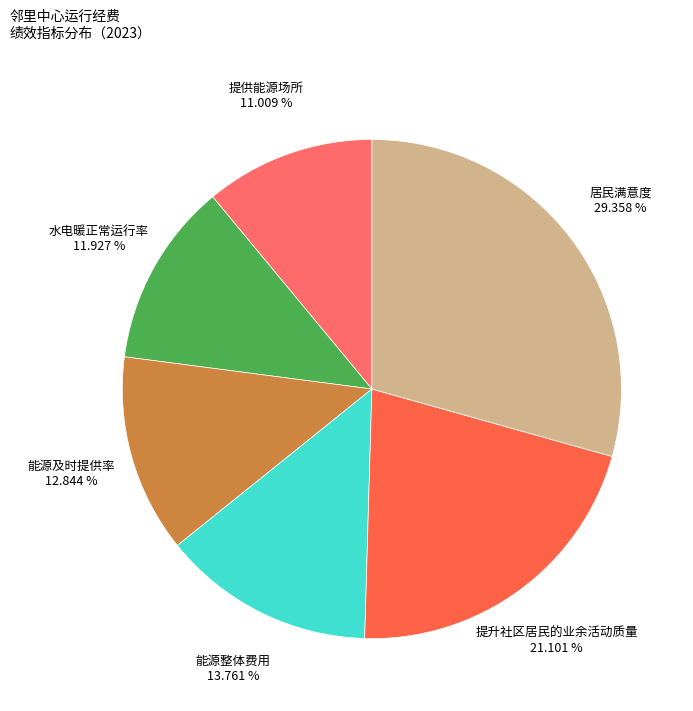

How many slices are in this pie chart?

6